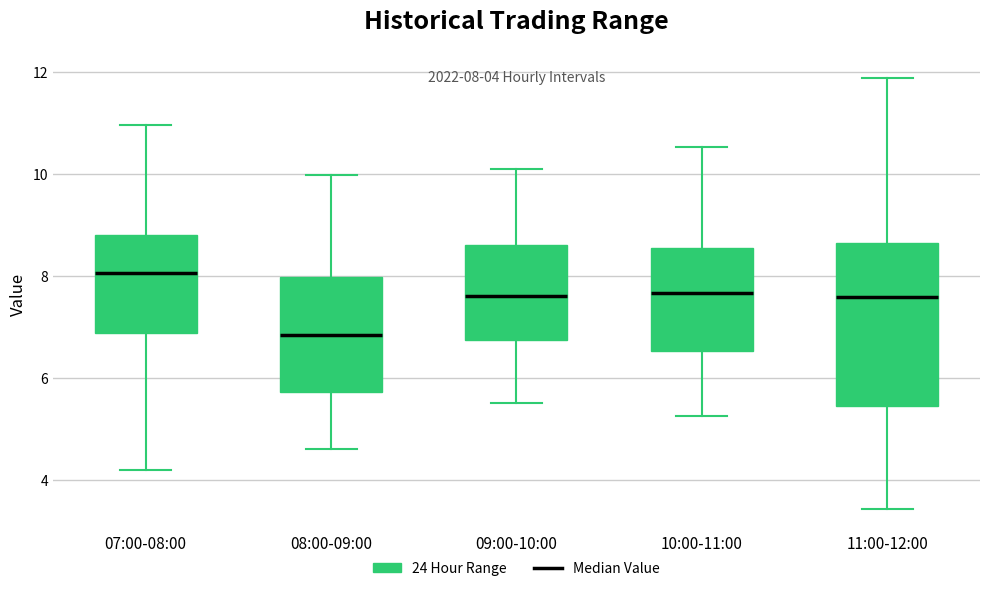

Comparing the boxes themselves (not the whiskers), which one is the tallest?

11:00-12:00